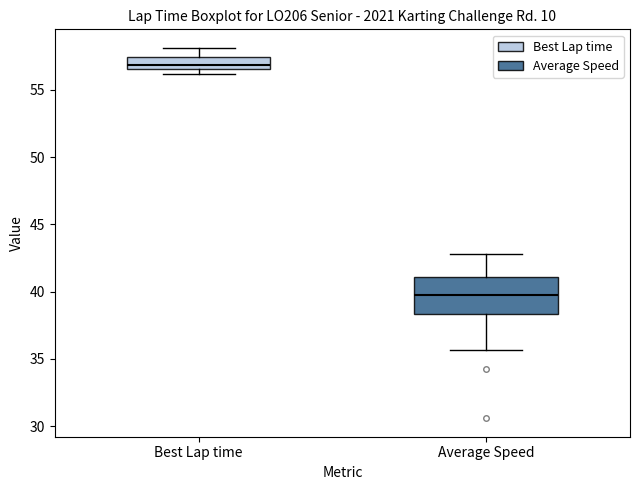

Comparing the boxes themselves (not the whiskers), which one is the tallest?

Average Speed